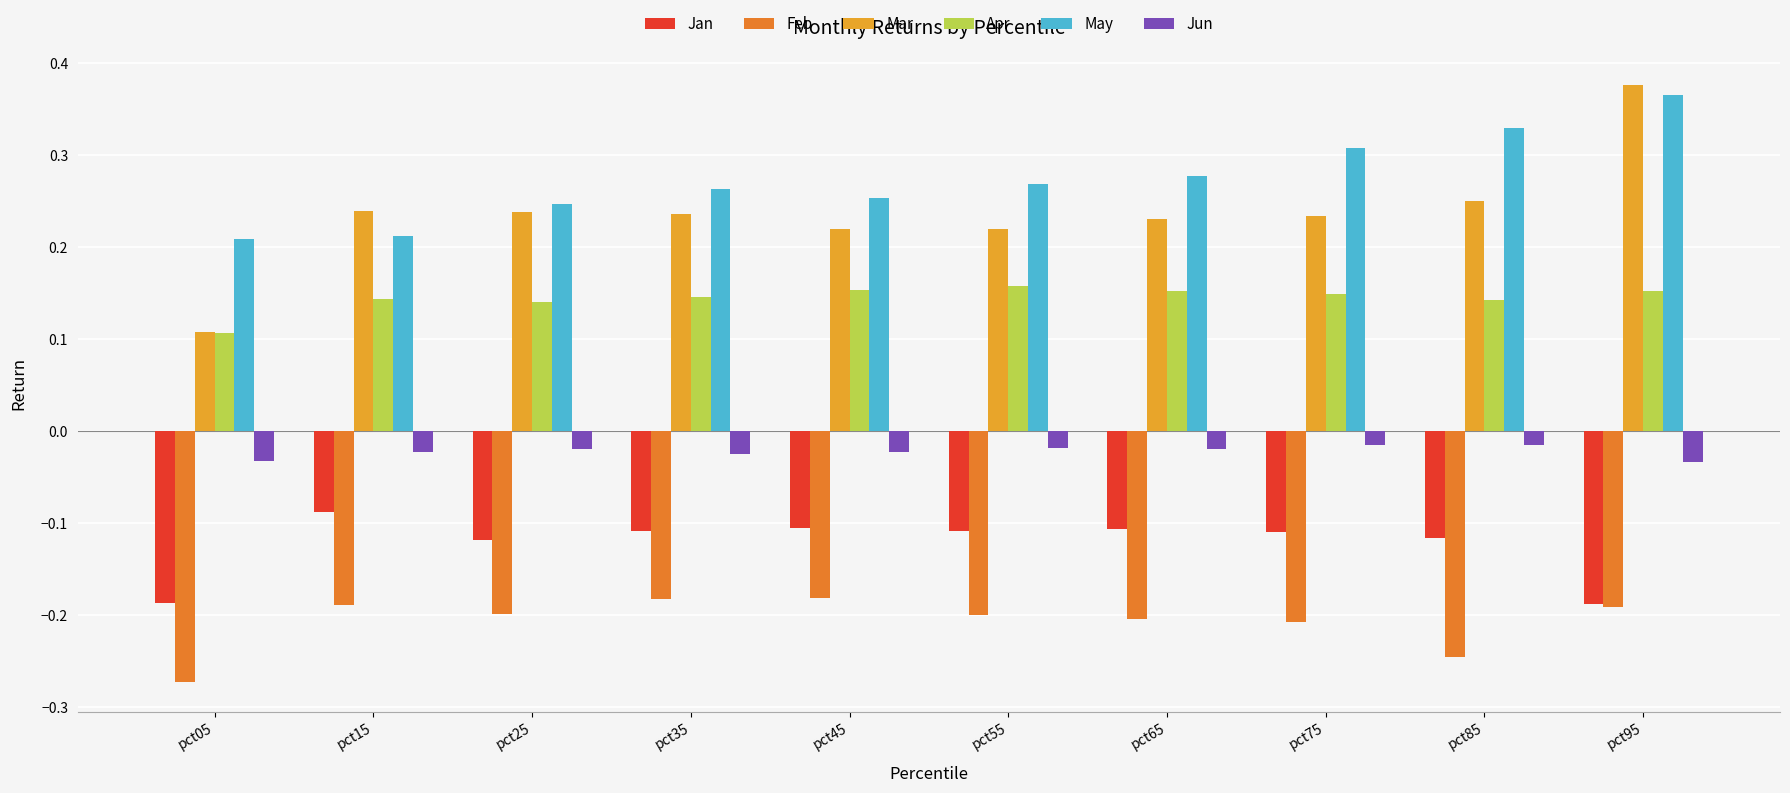

Count the Apr values in the range 0 to 1.

10